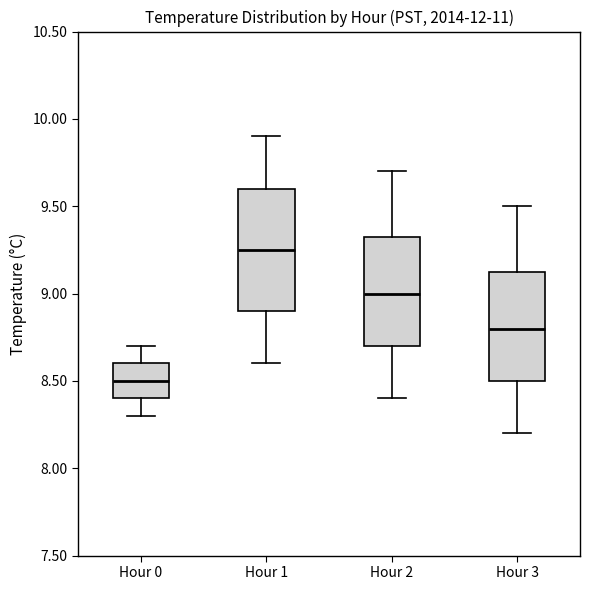

Where is the upper edge of the box for Hour 2 on the y-axis? The values are not printed on the chart, so give them approximately, as read against the axis.

9.35